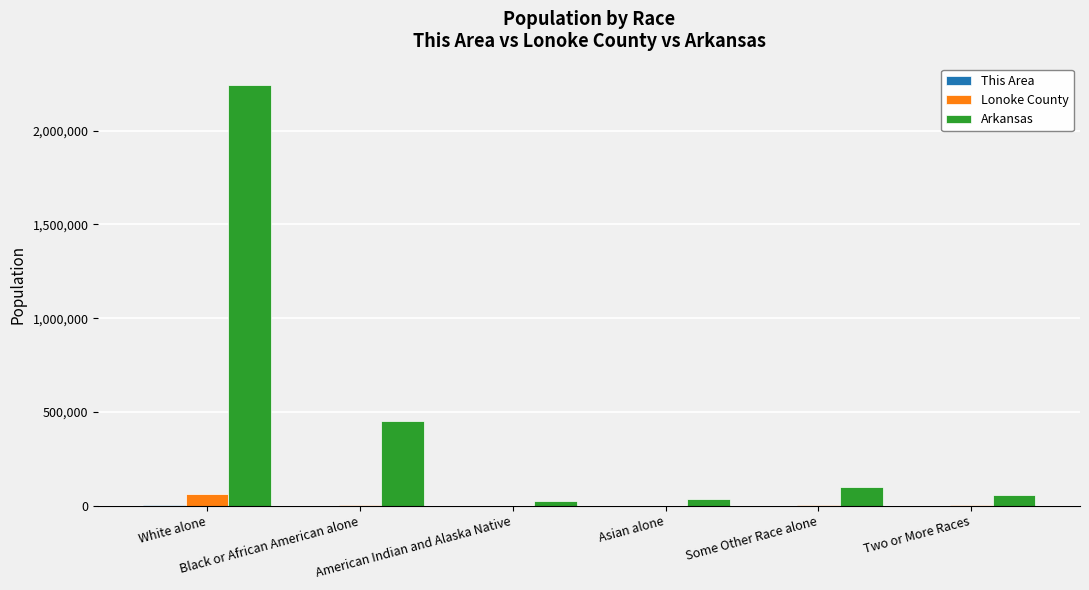

What is the sum of all Arkansas values?

2910055